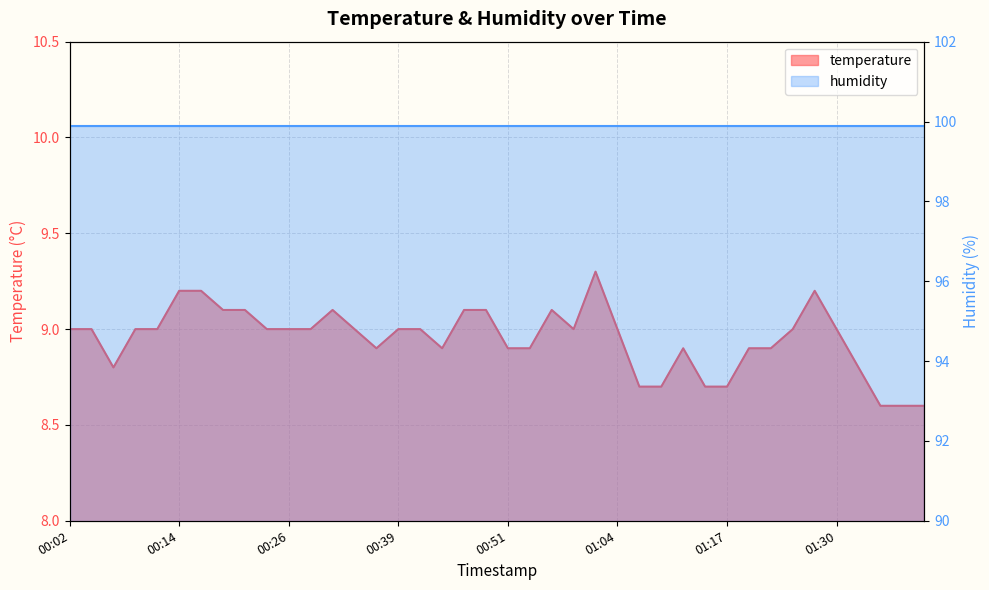

How many points are higher than both their immediate neighbors (excluding endpoints)?

5